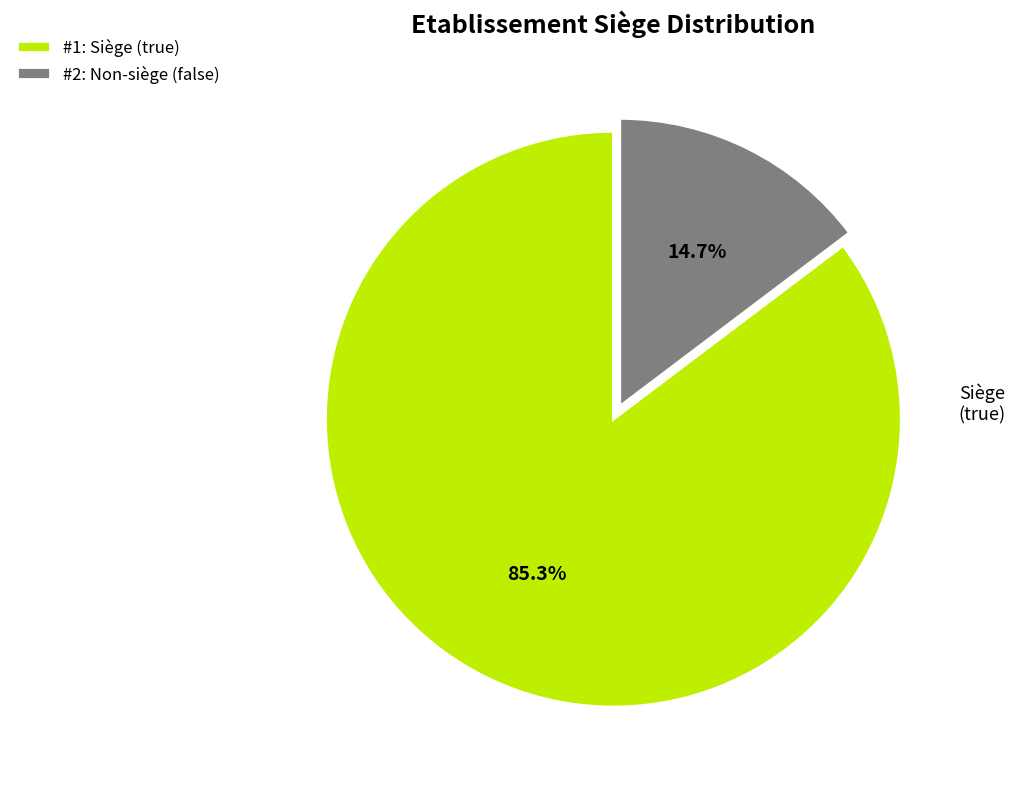

Approximately how many times larger is the value at #1: Siège (true) compared to #2: Non-siège (false)?

5.8